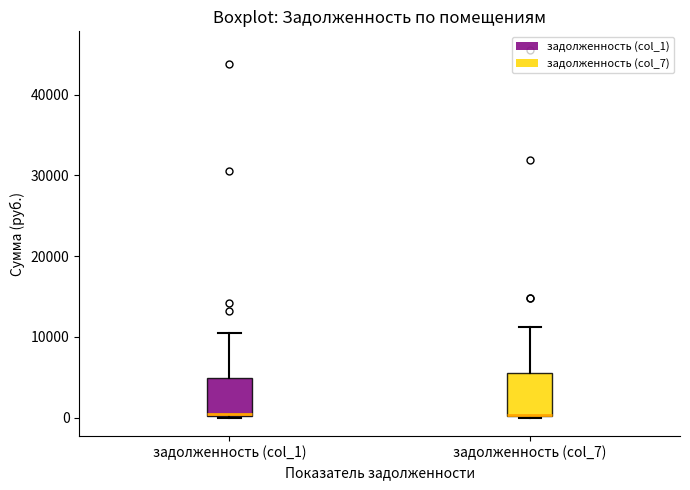

Where does the upper whisker of the box for задолженность (col_1) end on the y-axis? The values are not printed on the chart, so give them approximately, as read against the axis.

10000